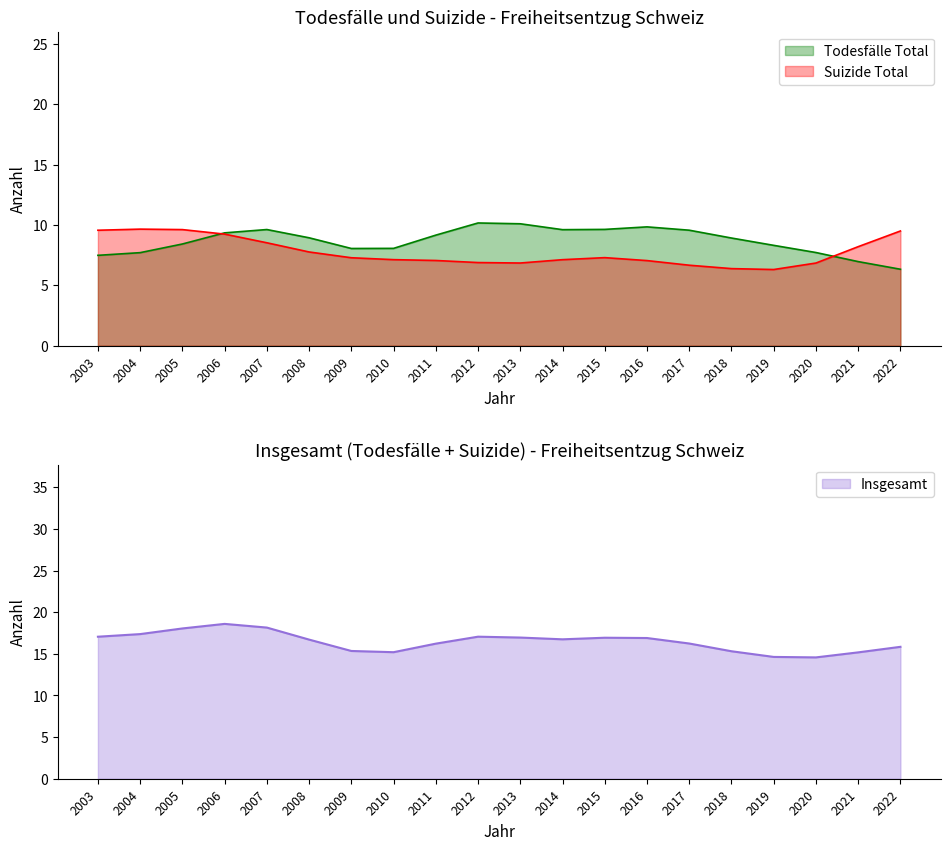

The value of Todesfälle Total at 2019 is 14.0. True or false?

False